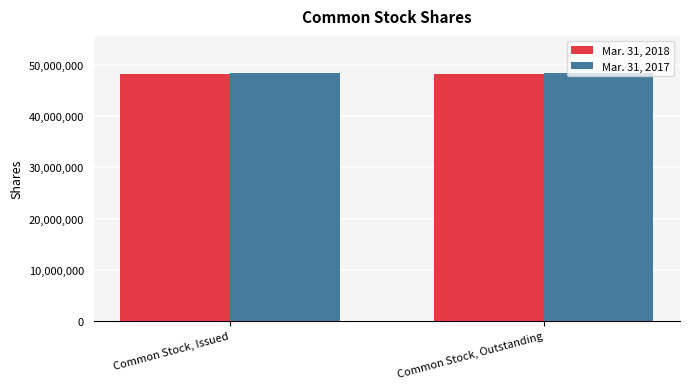

How many distinct data groups are displayed?

2